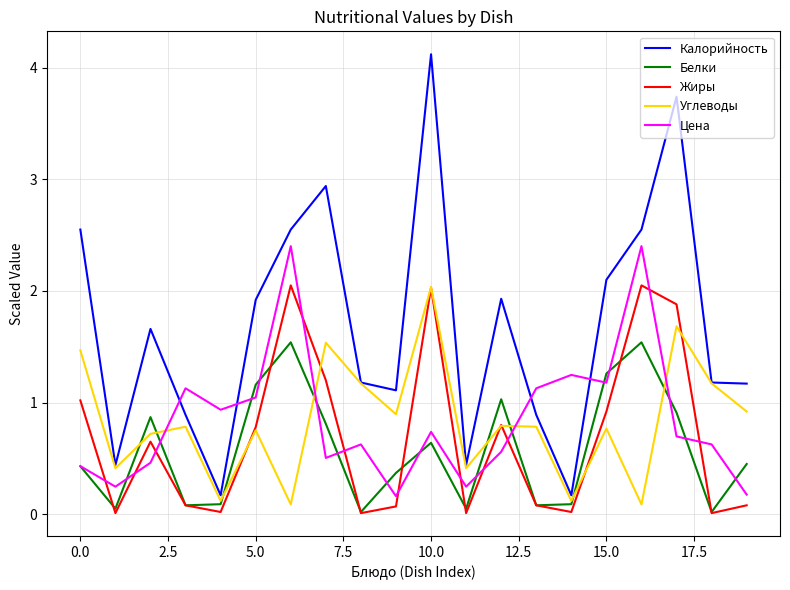

True or false: Жиры and Калорийность cross at least once.

False